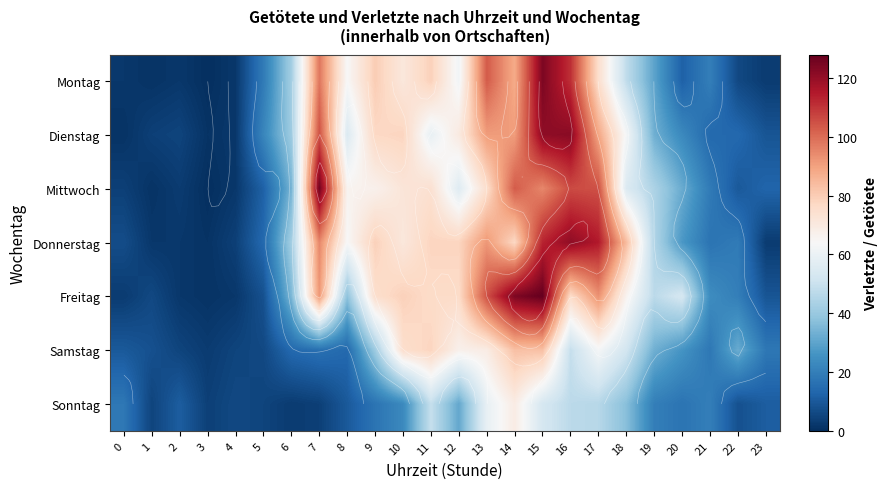

Which category has the highest value in the Donnerstag series?

16